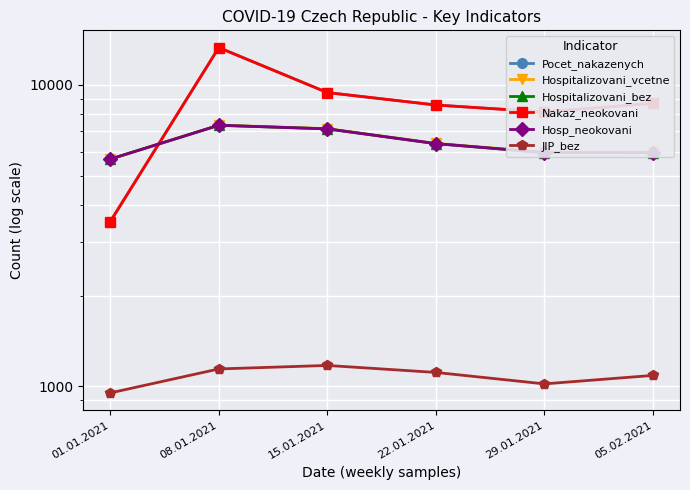

What is the lowest value of the JIP_bez series?

951